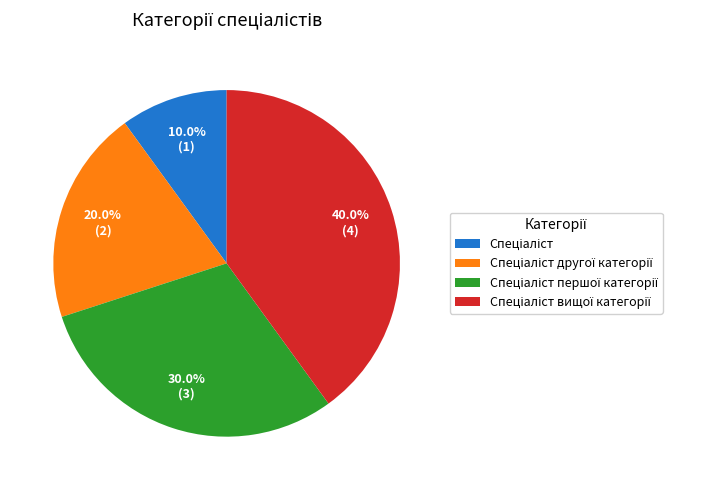

Is there any slice that represents more than half of the pie?

No